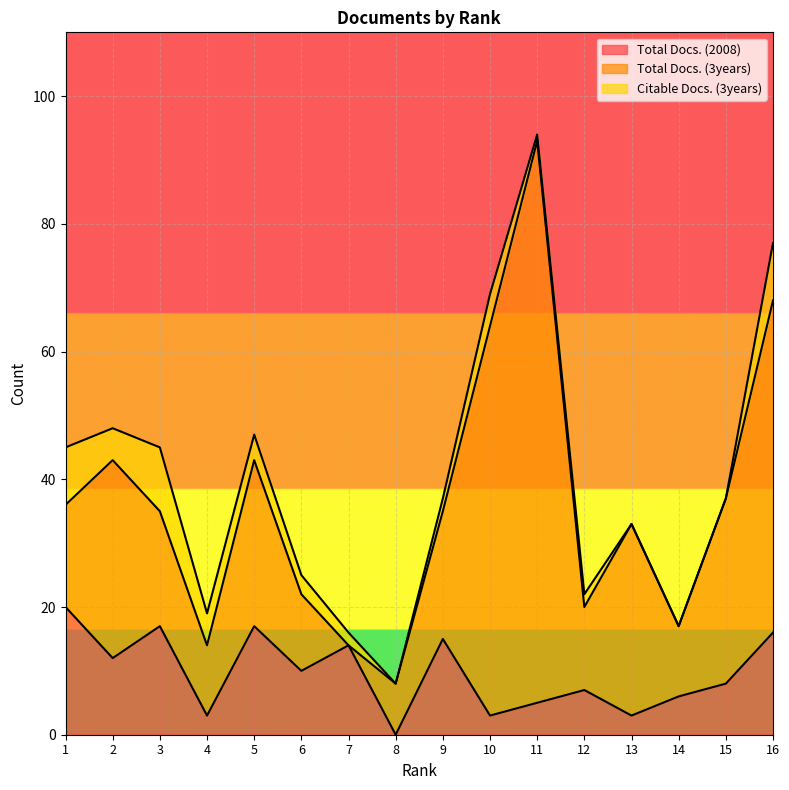

The value of Citable Docs. (3years) at 7 is 2. True or false?

True